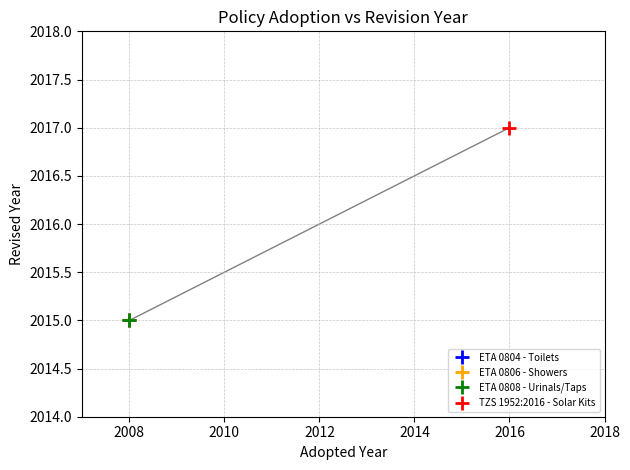

What is the sum of the values at 2016 and 2008?

4032